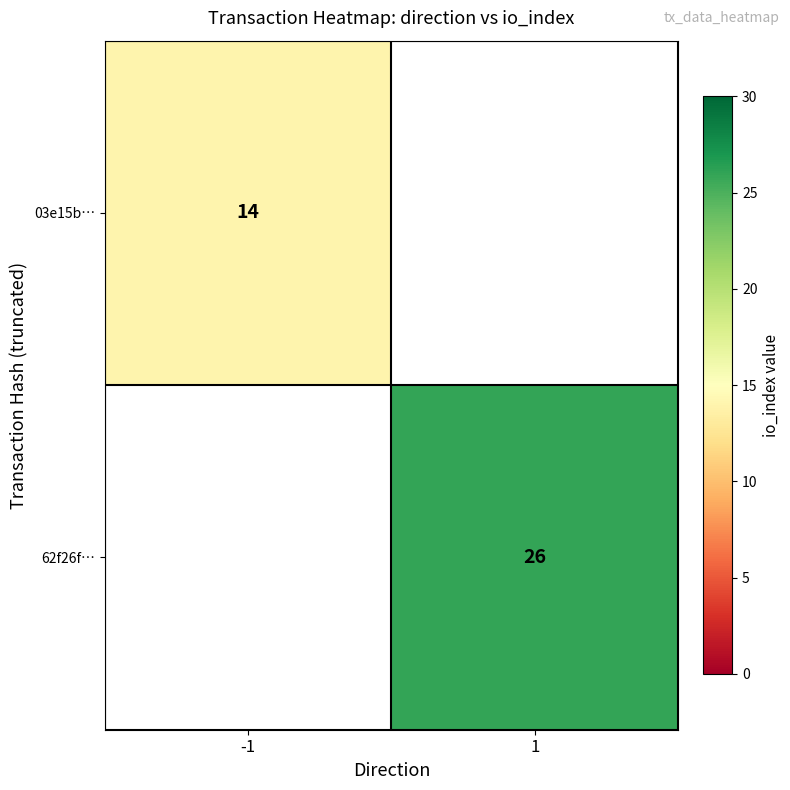

Is it true that 03e15b… equals 5 at -1?

False